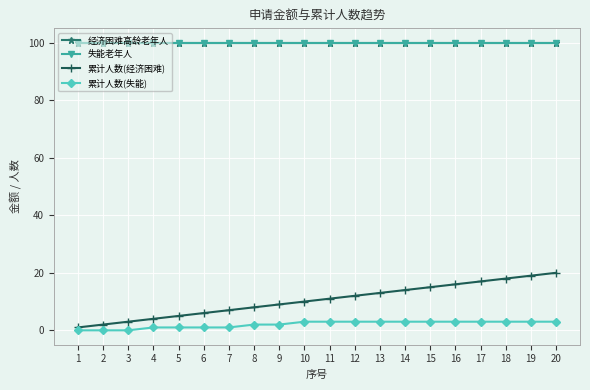

Does the chart have visible grid lines?

Yes